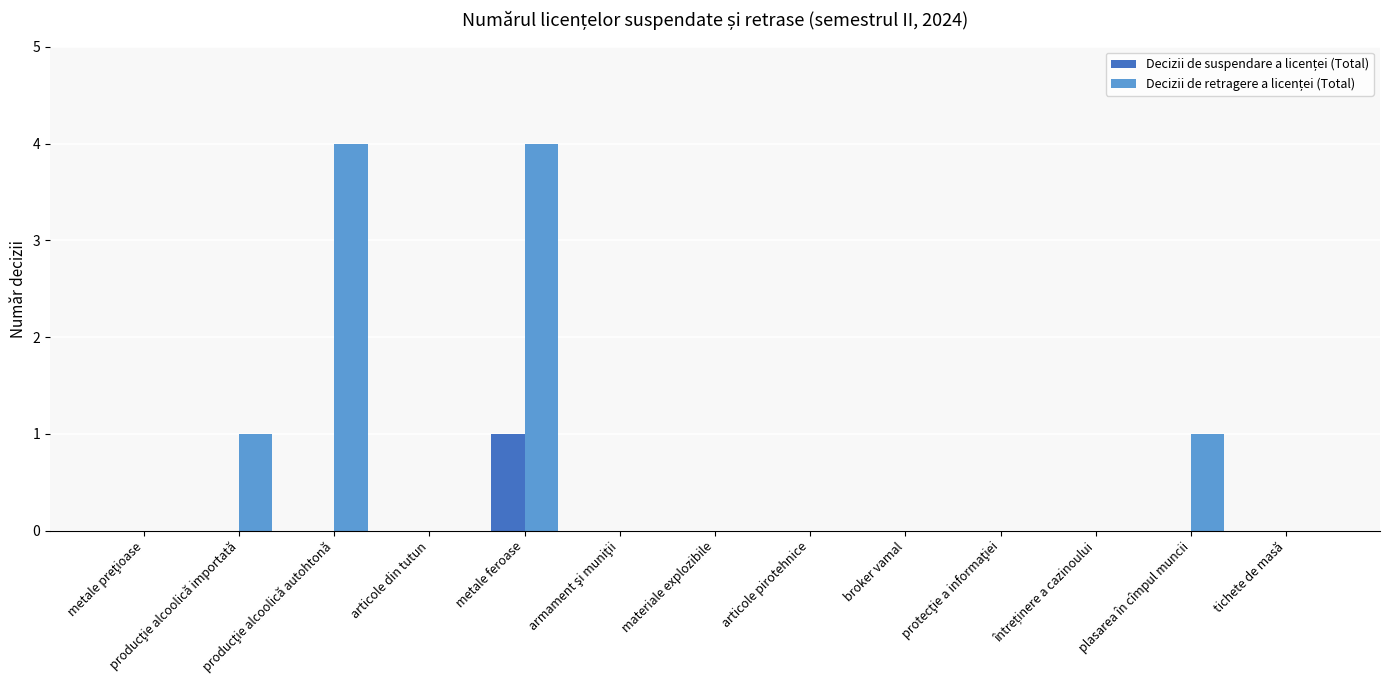

How many data points does each series have?

13